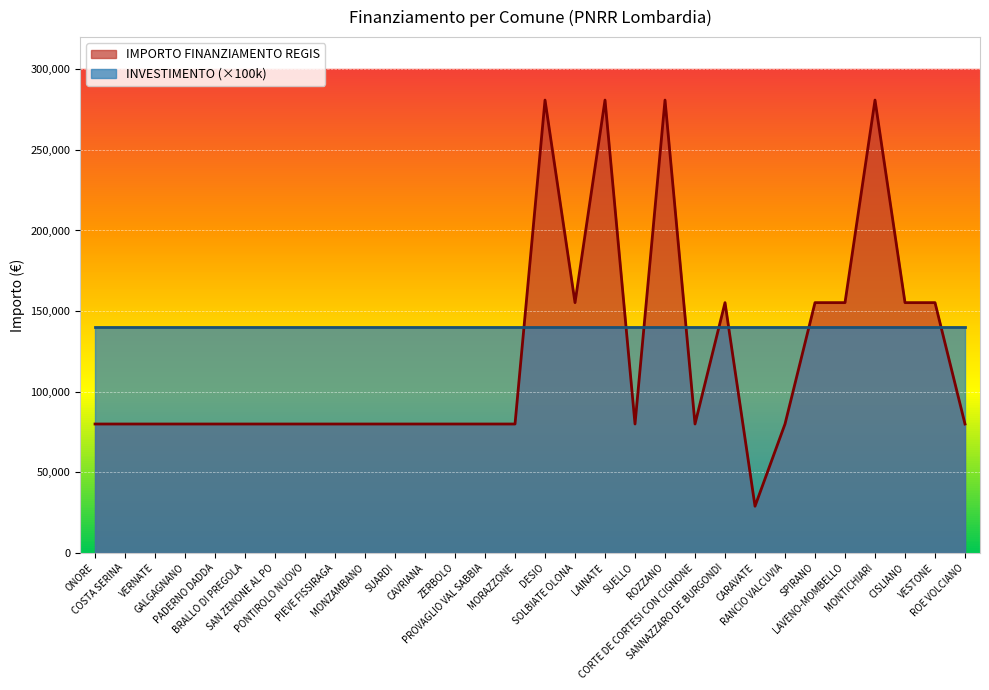

Where is the first local minimum?

SOLBIATE OLONA